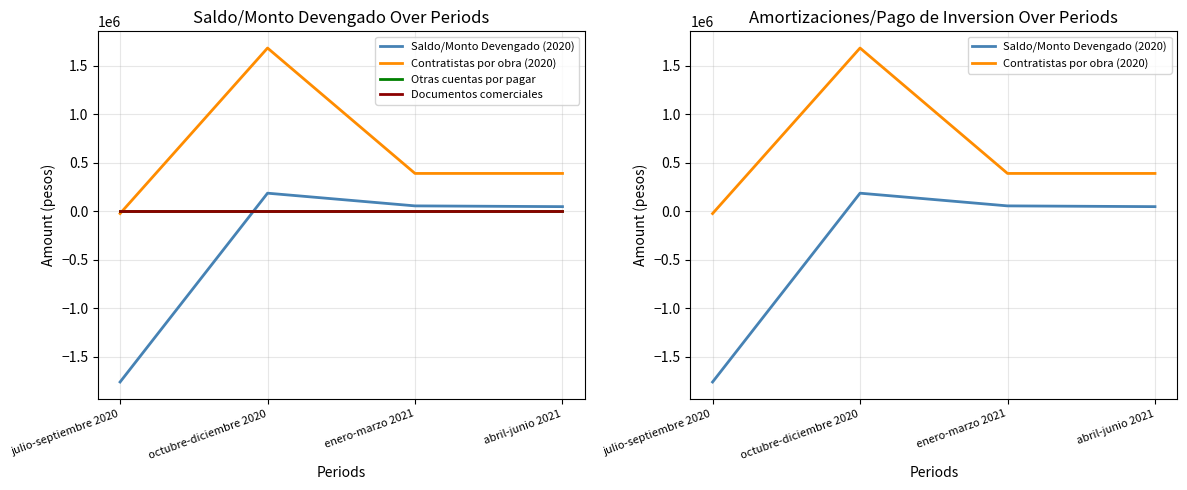

Which series has the largest range (max minus min)?

Saldo/Monto Devengado (2020)